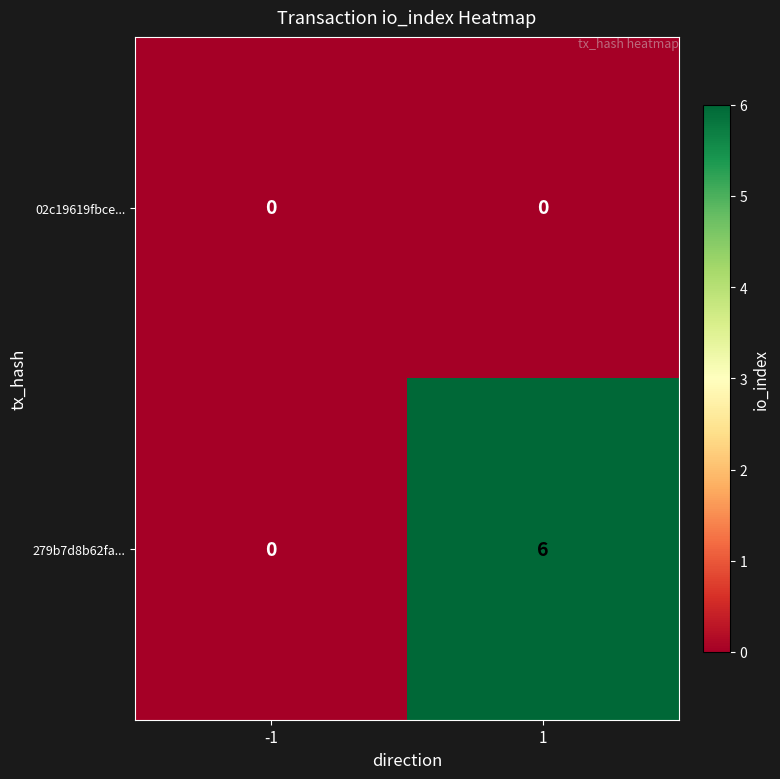

How many distinct data groups are displayed?

2